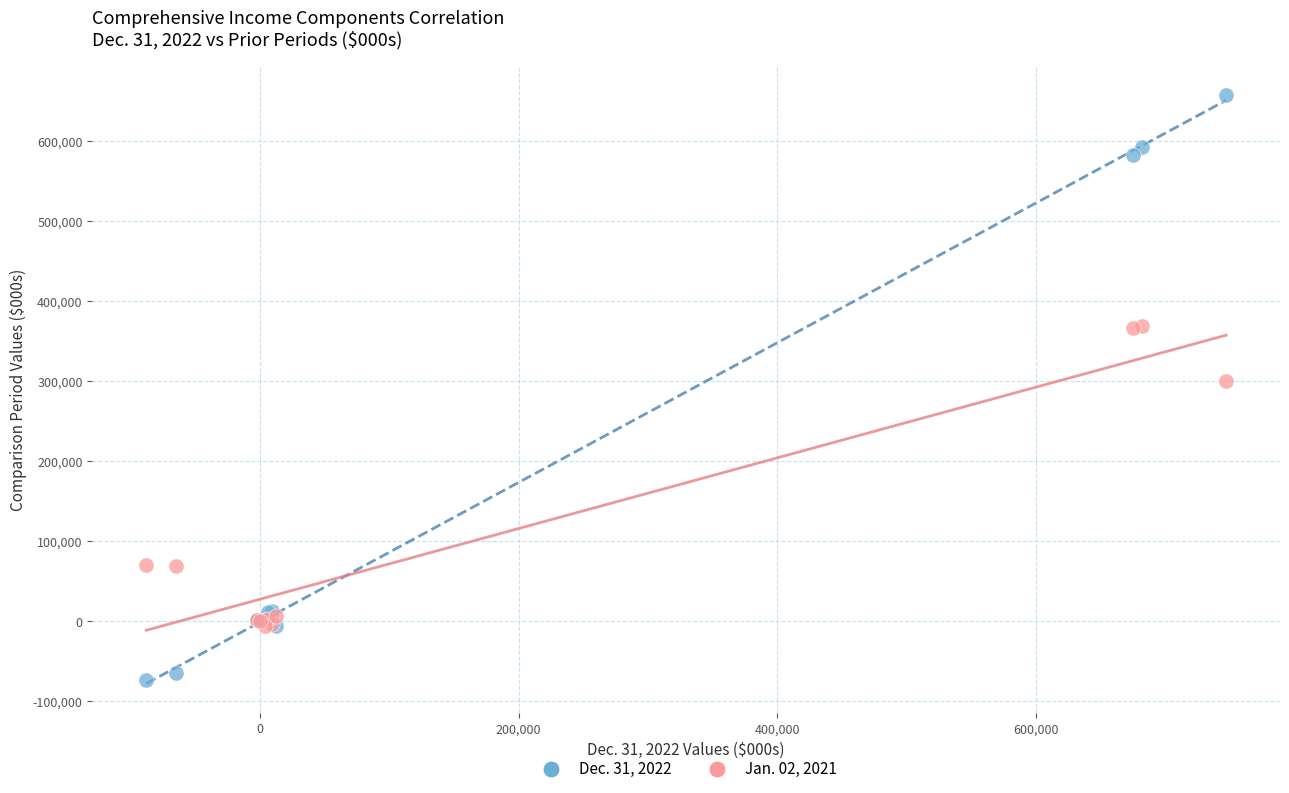

Which series has the largest Y range (max minus min)?

Dec. 31, 2022